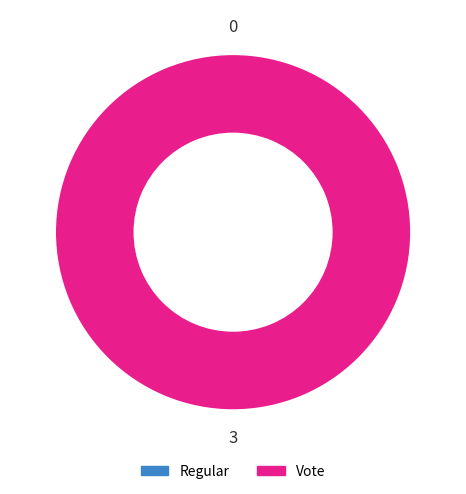

To the nearest percent, what is the combined percentage of Vote and Regular?

100%